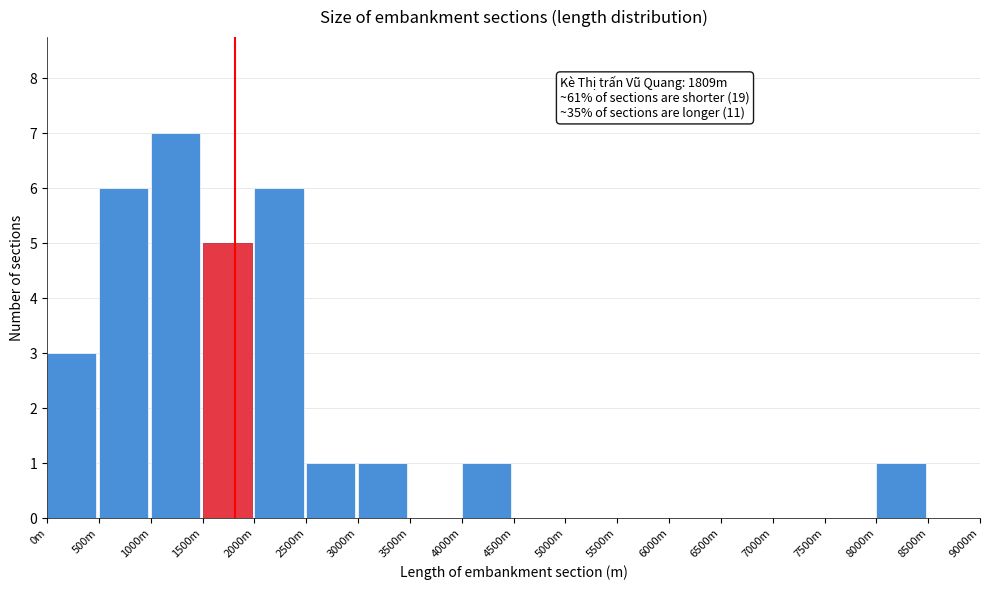

Reading left to right, list all the values displayed in this chart.

0m=3	500m=6	1000m=7	1500m=5	2000m=6	2500m=1	3000m=1	3500m=0	4000m=1	4500m=0	5000m=0	5500m=0	6000m=0	6500m=0	7000m=0	7500m=0	8000m=1	8500m=0